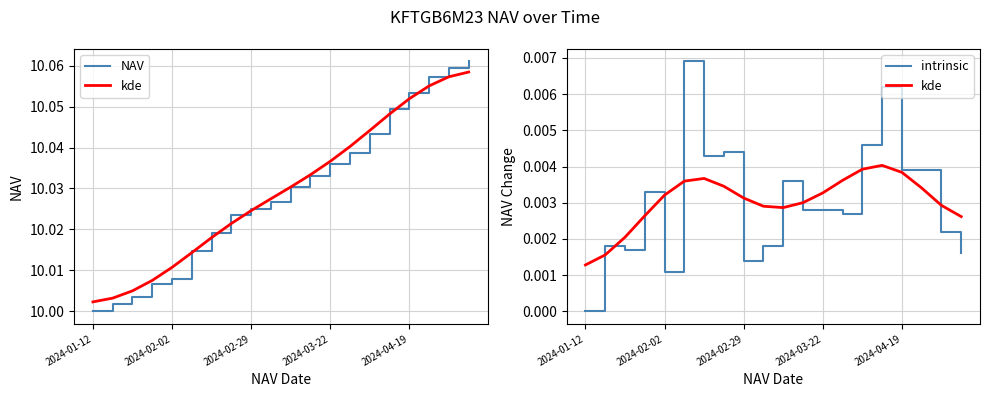

Rank the series at 5 from highest to lowest value.

NAV, intrinsic, kde